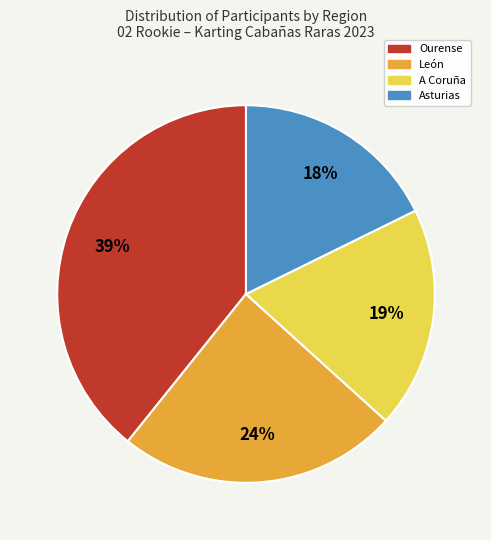

Is there any slice that represents more than half of the pie?

No